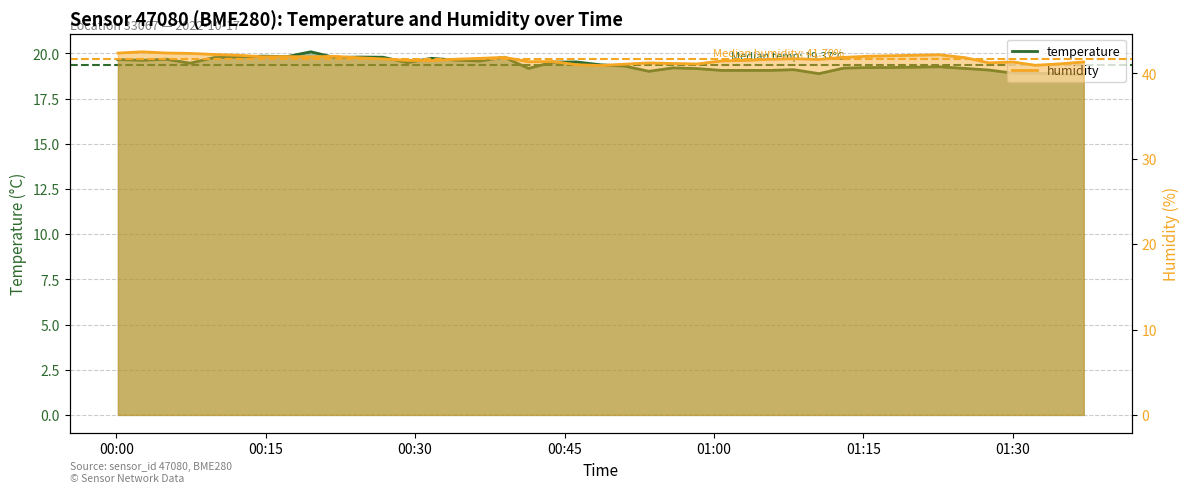

What is the sum of all temperature values?

775.4